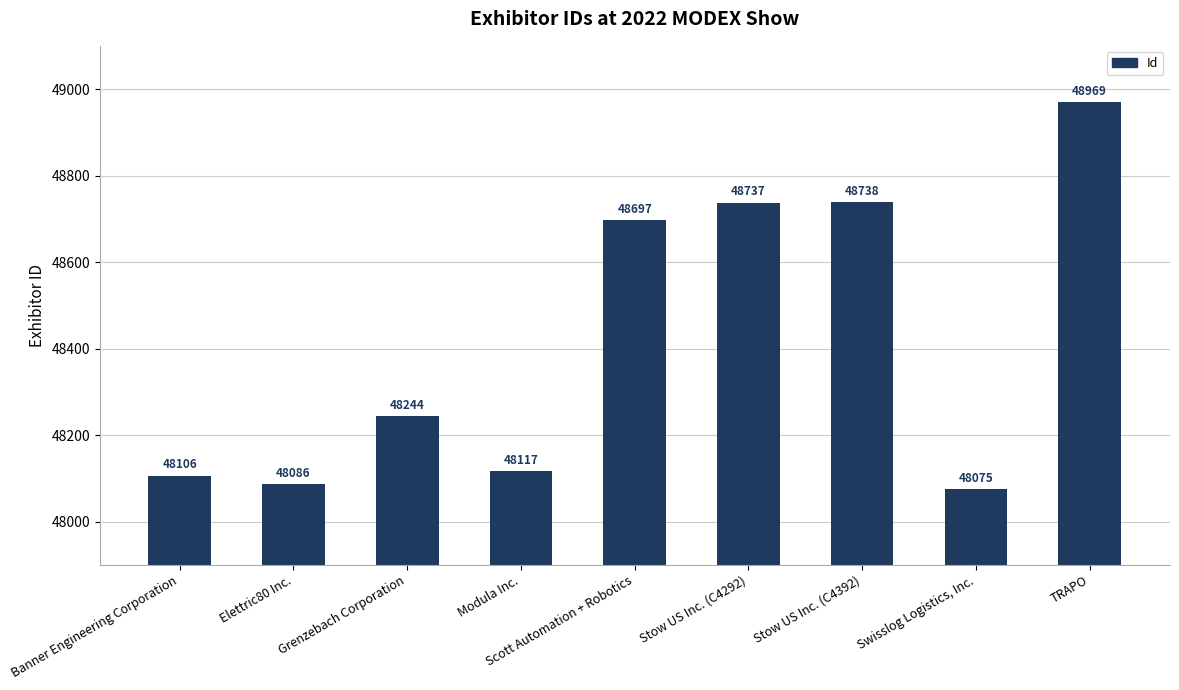

What is the sum of all values?

435769